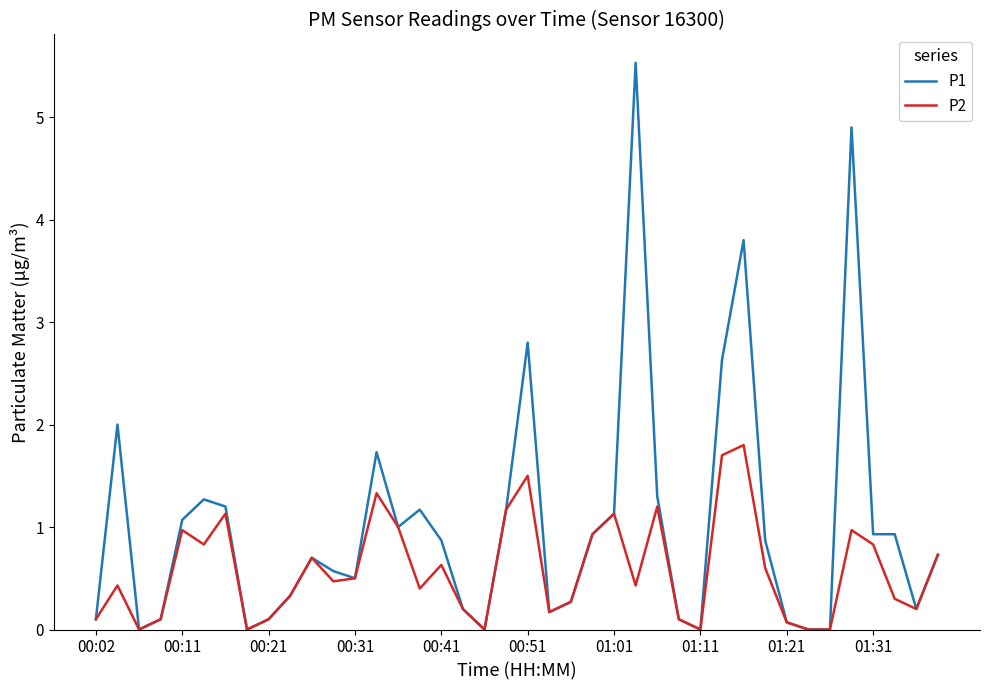

List the series in order of their overall mean, highest first.

P1, P2